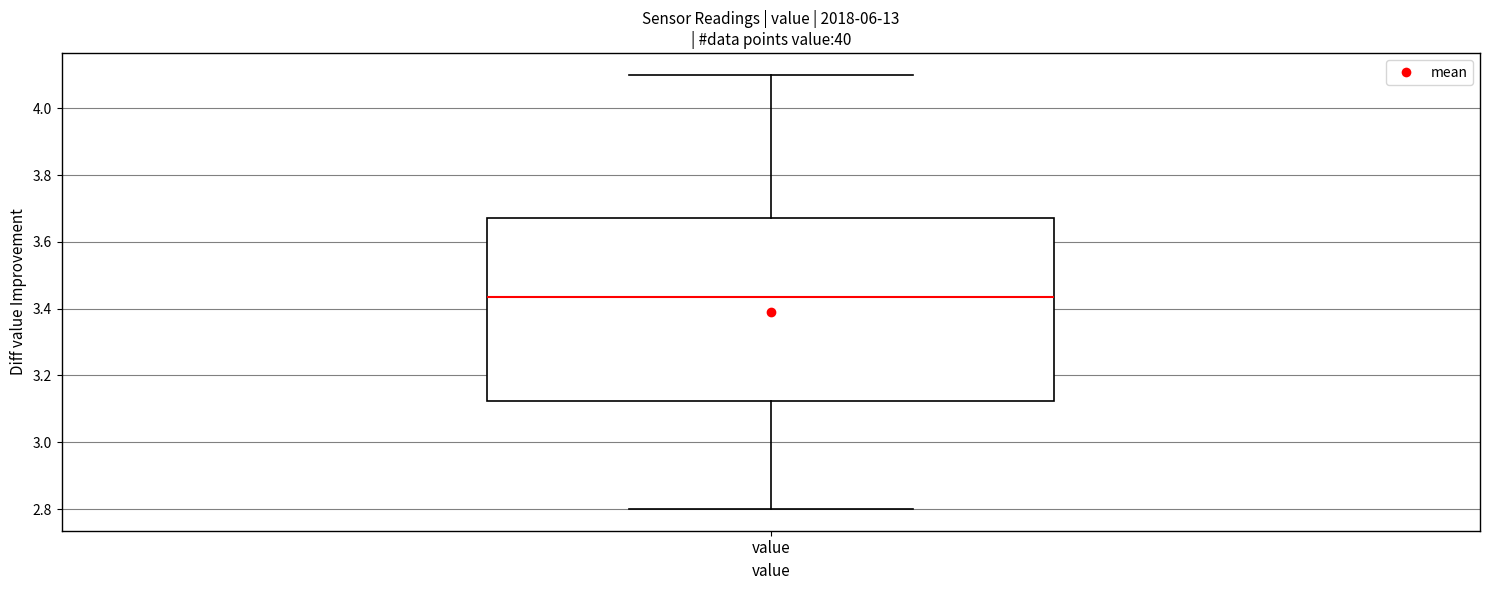

Where does the lower whisker of the box for value end on the y-axis? The values are not printed on the chart, so give them approximately, as read against the axis.

2.80